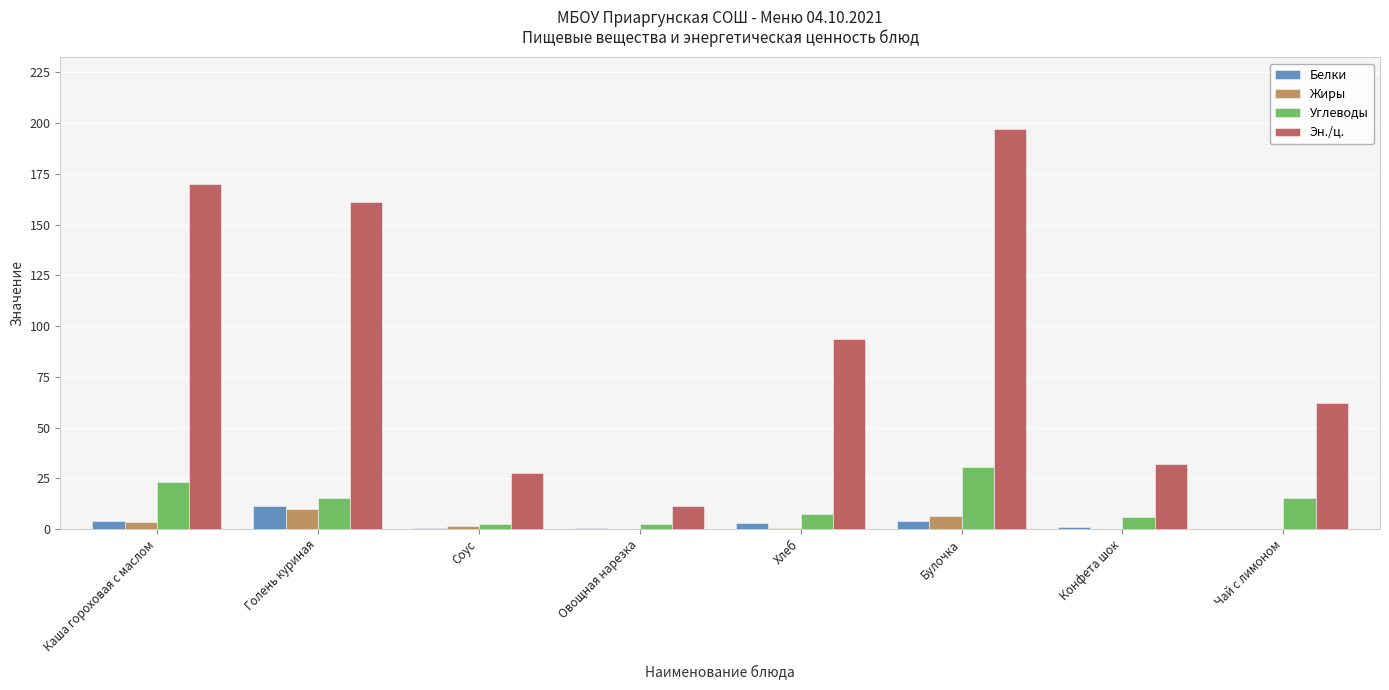

The Эн./ц. series shows 27.7 at Соус. True or false?

True